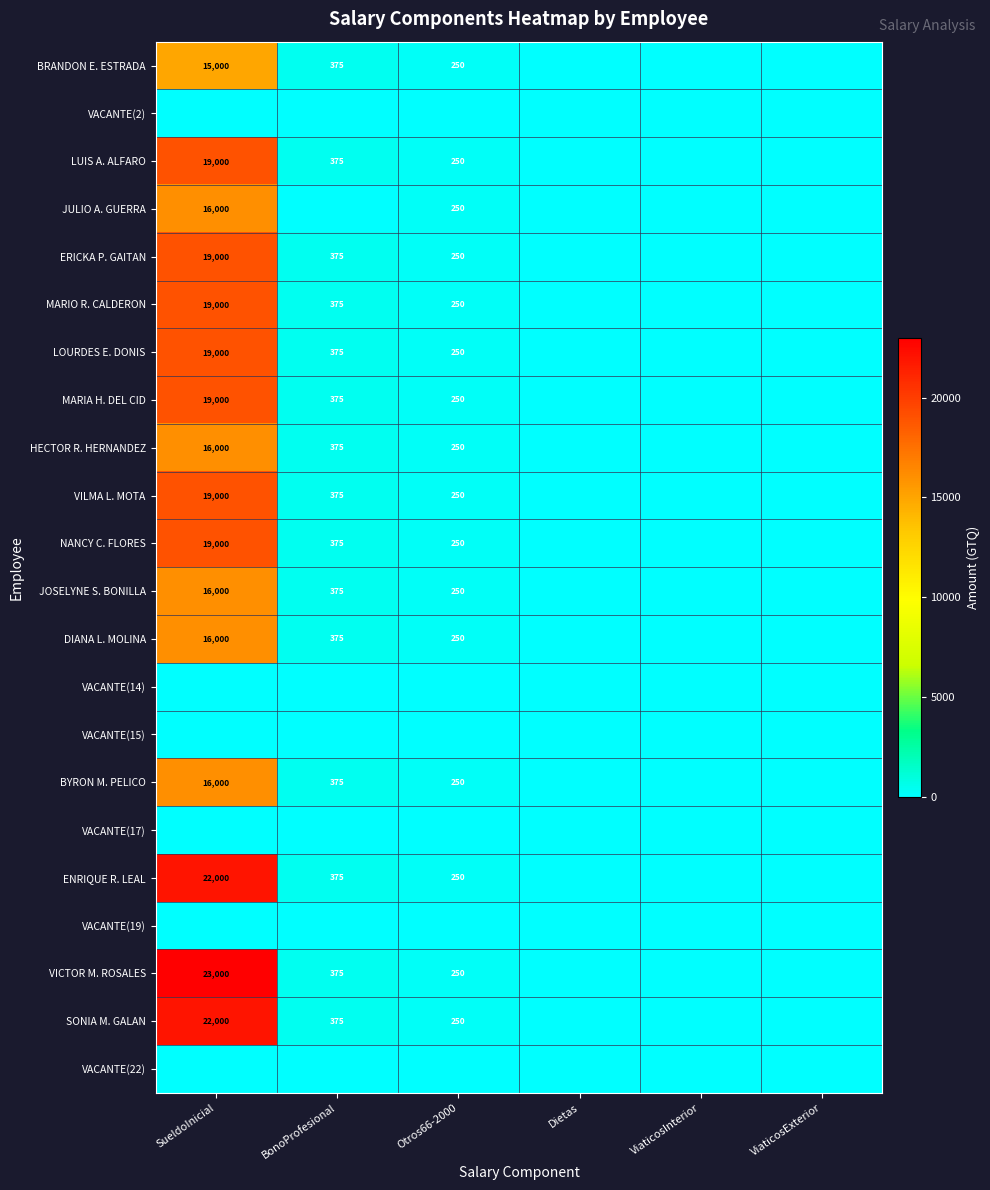

The VILMA L. MOTA series shows 9323 at SueldoInicial. True or false?

False